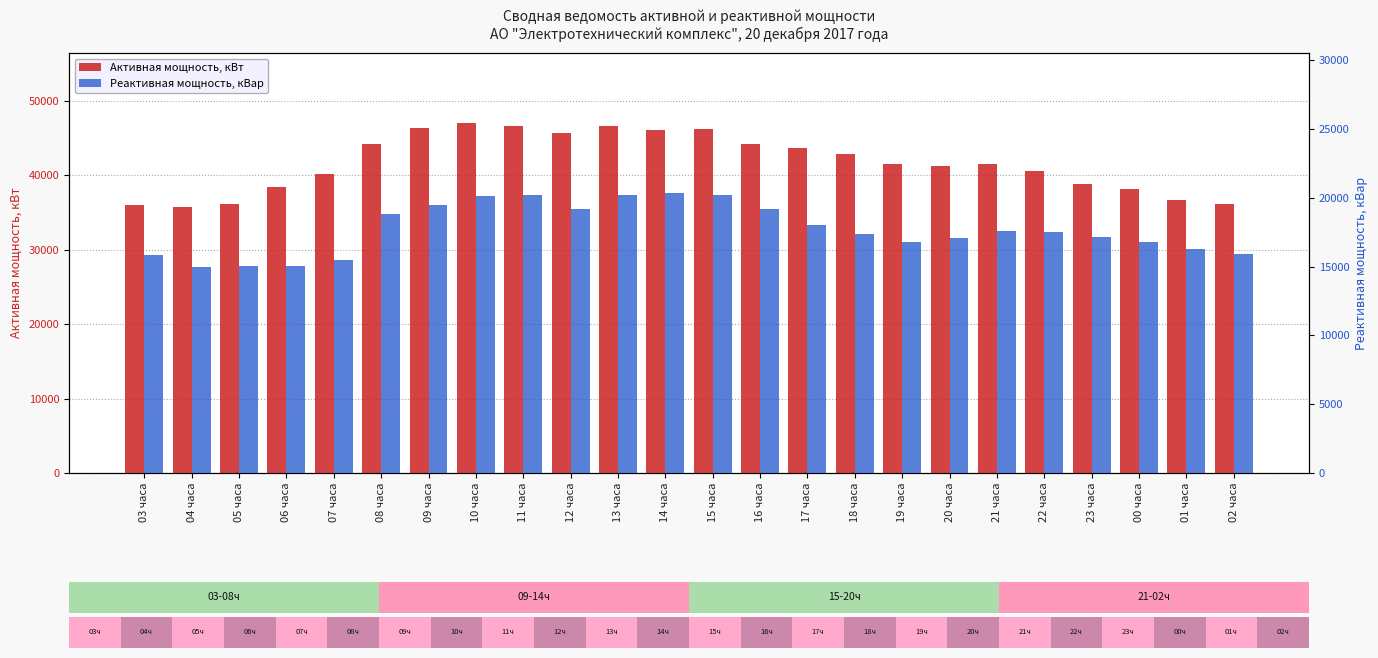

Which series has the largest total across all categories?

Активная мощность, кВт